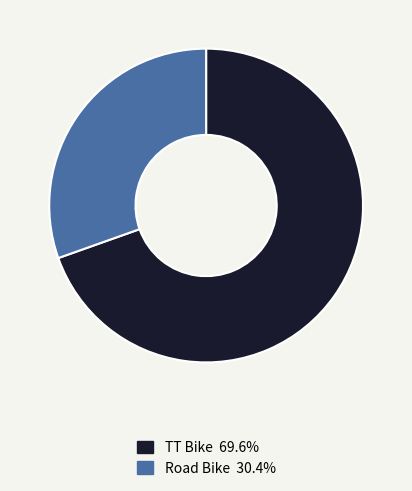

Which category has the smallest portion of the pie?

Road Bike